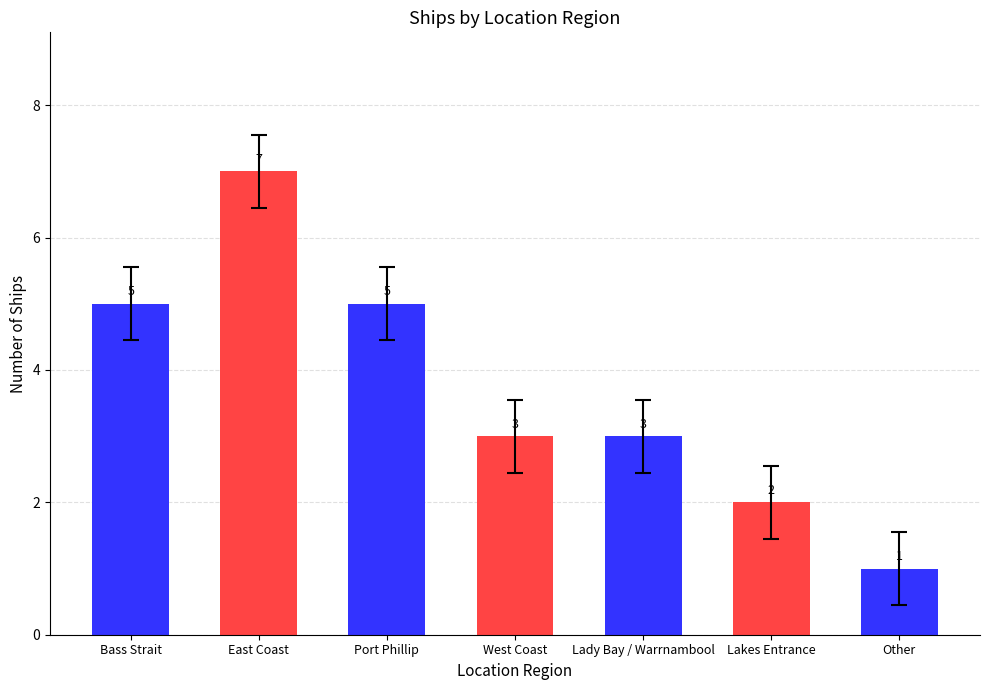

What is the value of the 6th bar from the left?

2